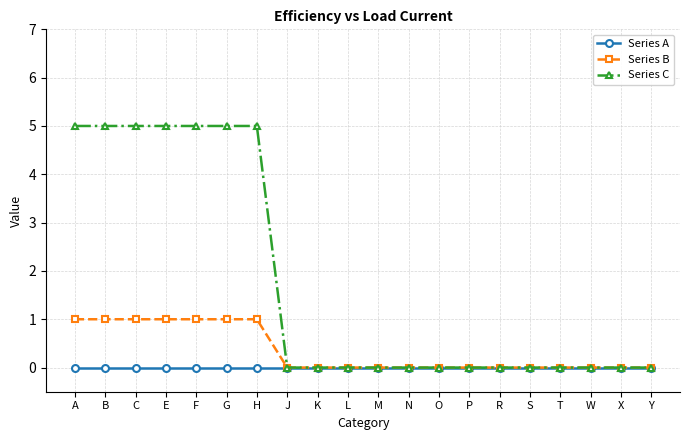

Between G and S, which series saw the biggest shift?

Series C